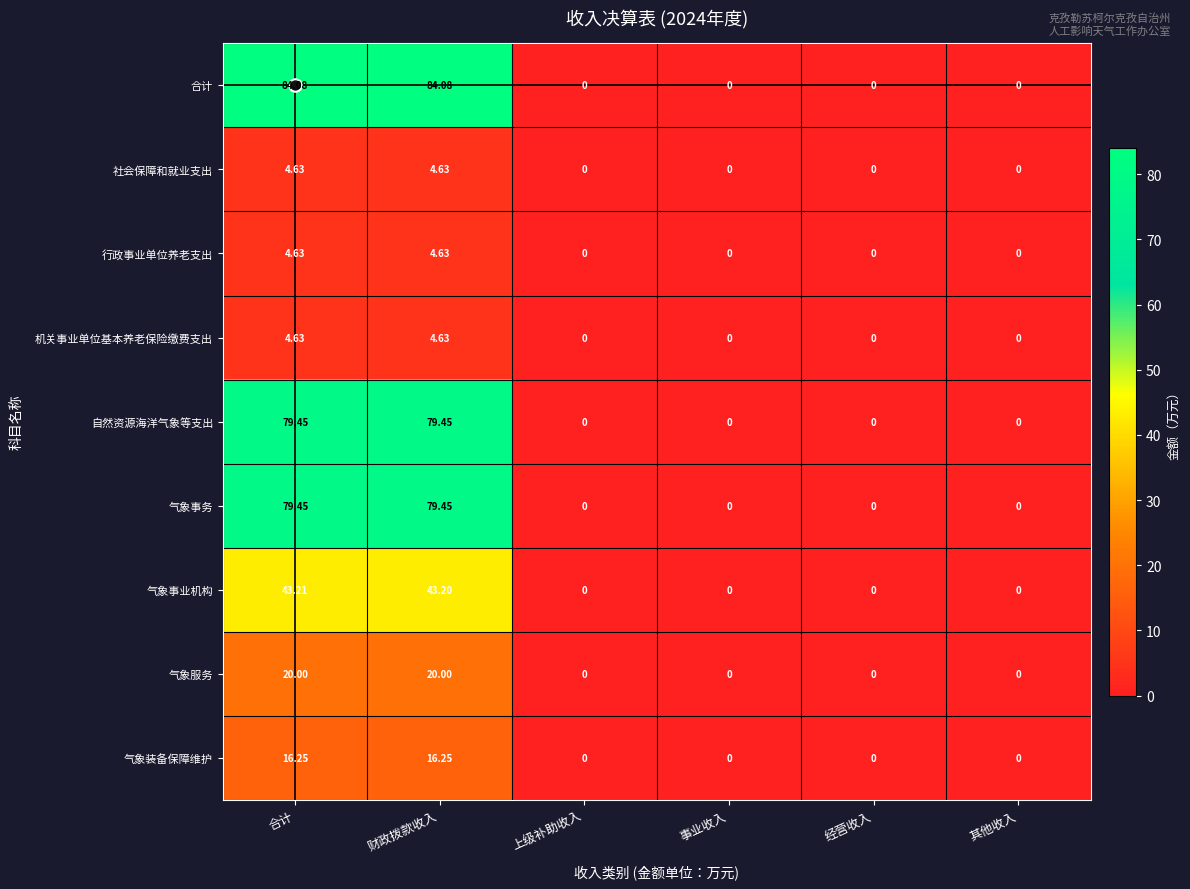

Which series has the largest total across all categories?

合计